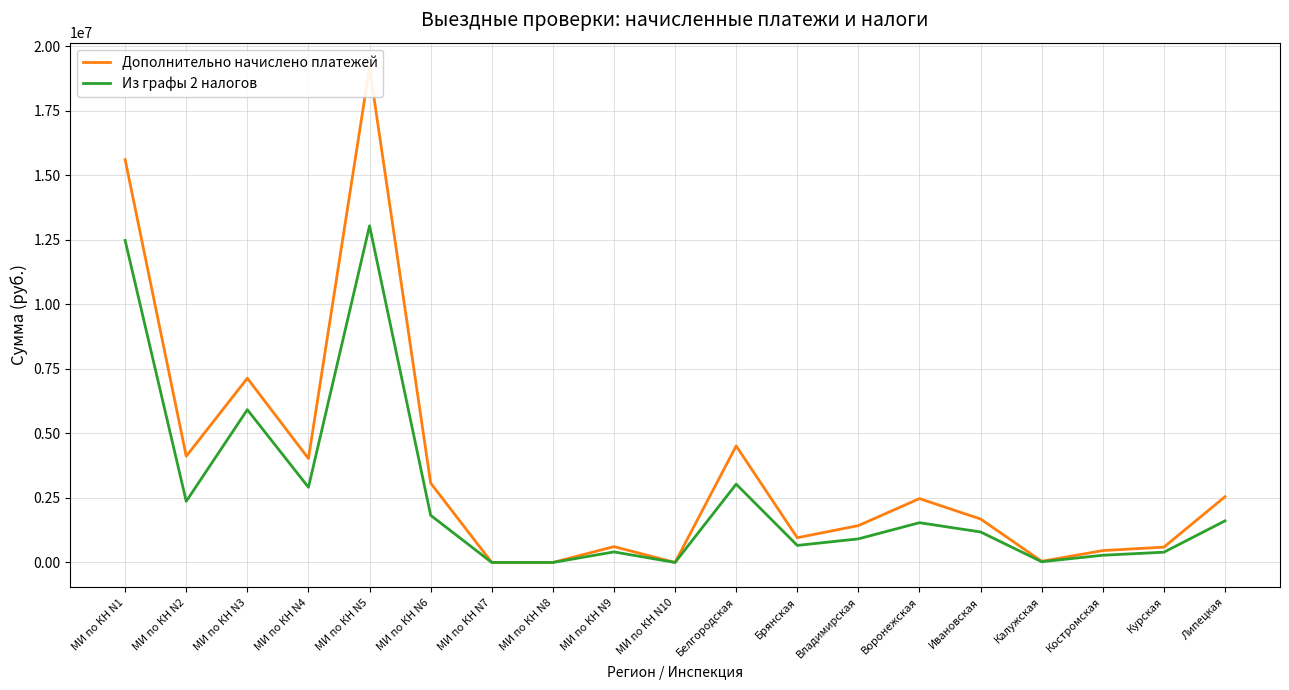

What is the approximate value of Дополнительно начислено платежей at Воронежская, to the nearest 50?

2475100